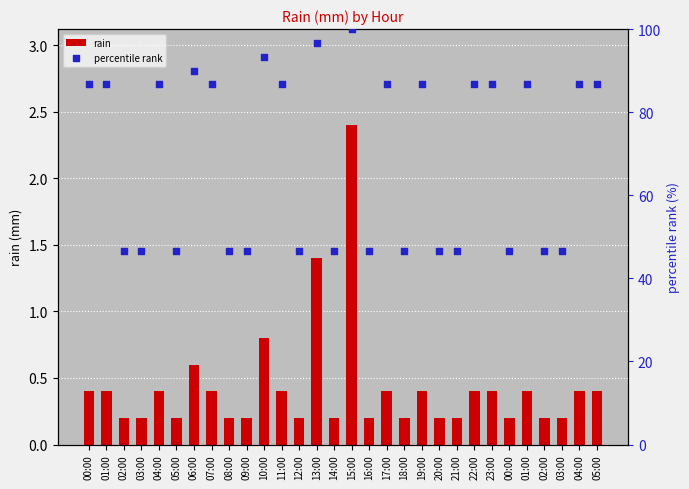

What is the total value across all series at 20:00?

46.9